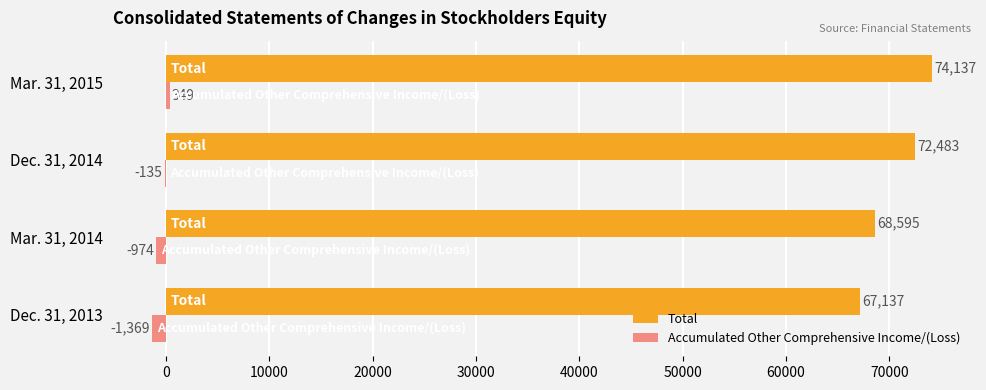

What is the sum of the Total values at Mar. 31, 2015 and Mar. 31, 2014?

142732